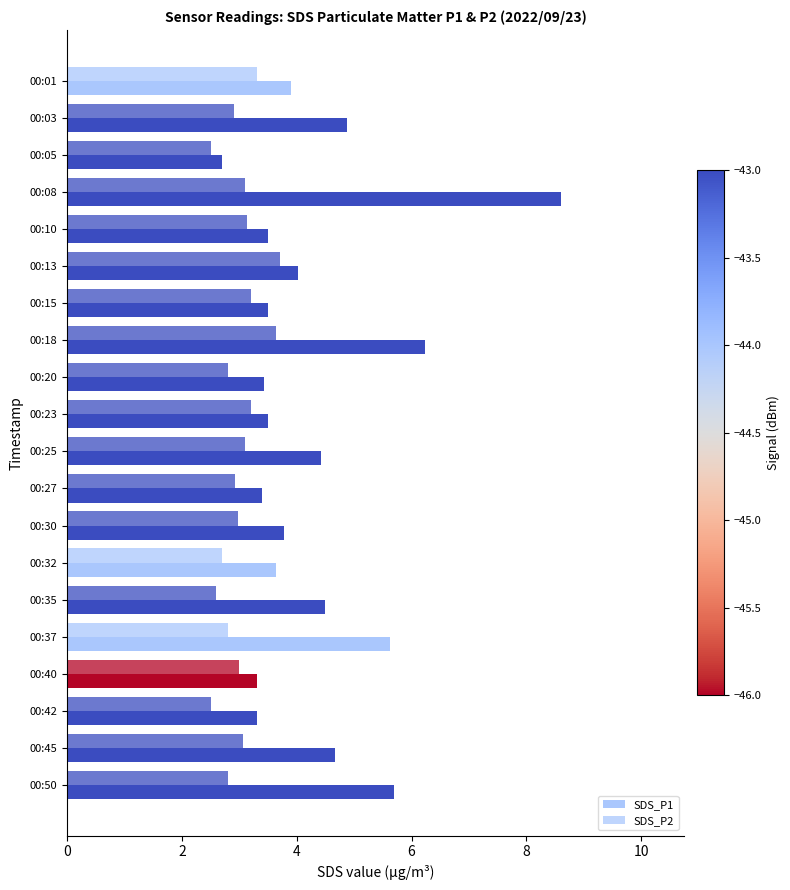

Reading left to right, extract all data points from this chart.

SDS_P1: 3.9	4.9	2.7	8.6	3.5	4.0	3.5	6.2	3.4	3.5	4.4	3.4	3.8	3.6	4.5	5.6	3.3	3.3	4.7	5.7
SDS_P2: 3.3	2.9	2.5	3.1	3.1	3.7	3.2	3.6	2.8	3.2	3.1	2.9	3.0	2.7	2.6	2.8	3.0	2.5	3.1	2.8